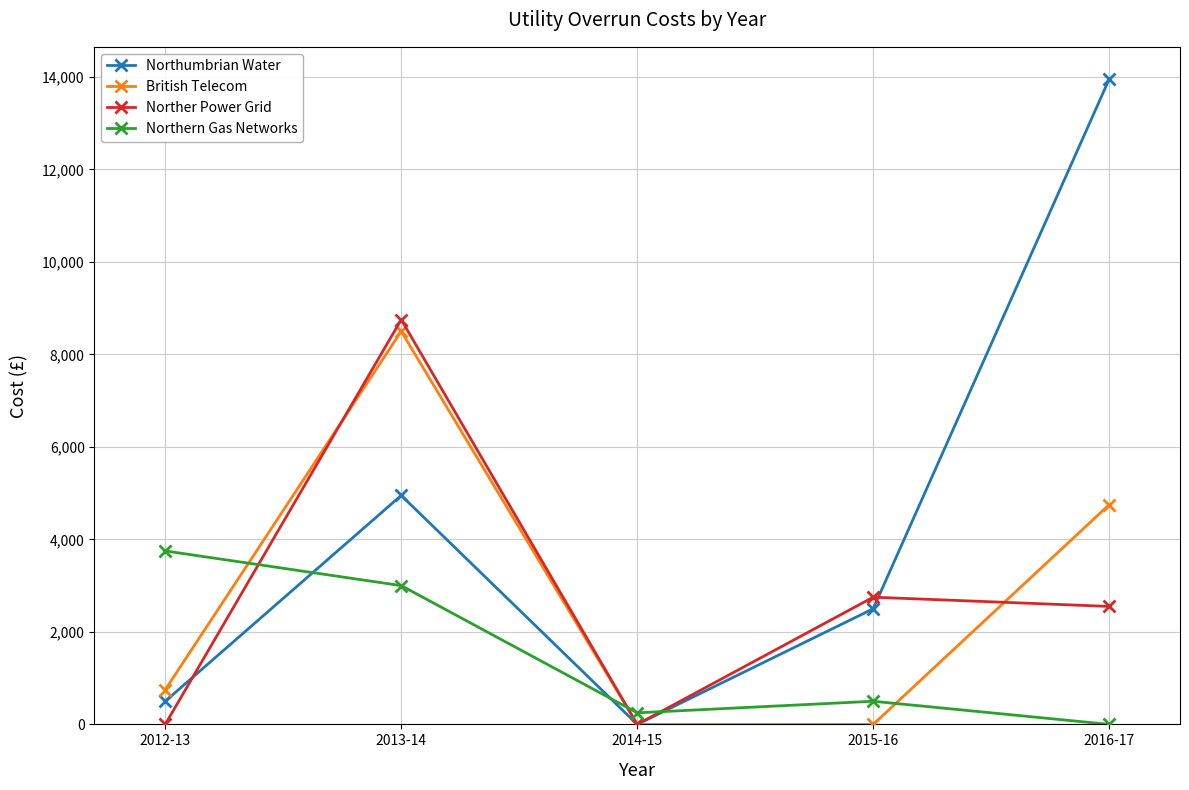

At how many categories does at least one series exceed 1583?

4